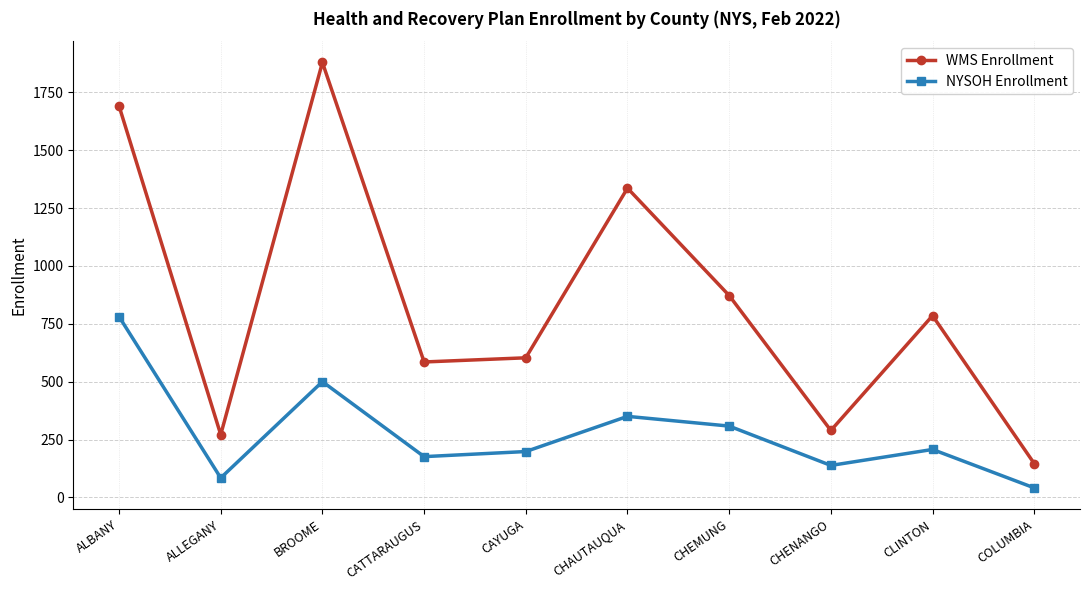

How many data points does each series have?

10